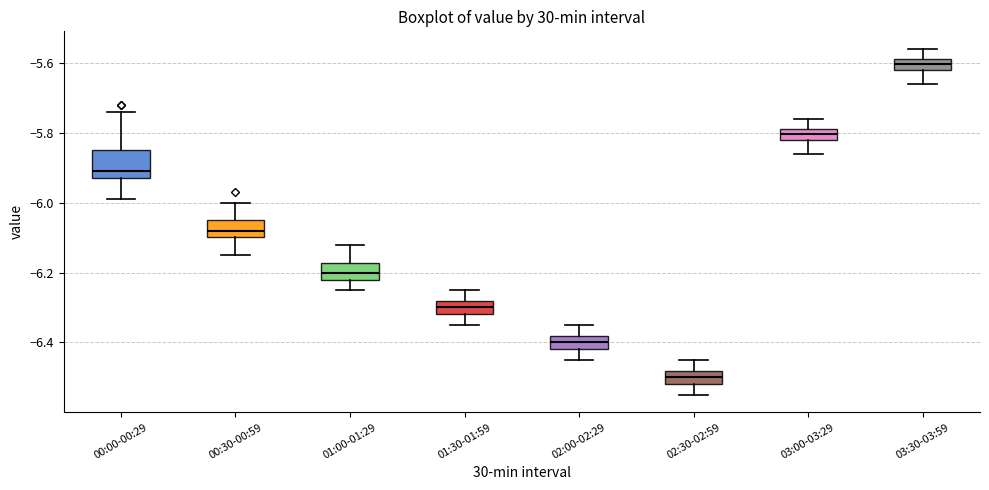

Reading left to right, read every box against the y-axis: the position of its median line, the range the box covers, and the ends of its whiskers. The values are not printed on the chart, so give them approximately, as read against the axis.

00:00-00:29: median -5.90, box -5.92 to -5.84, whiskers -5.98 to -5.74
00:30-00:59: median -6.08, box -6.10 to -6.04, whiskers -6.14 to -6.00
01:00-01:29: median -6.20, box -6.22 to -6.18, whiskers -6.24 to -6.12
01:30-01:59: median -6.30, box -6.32 to -6.28, whiskers -6.34 to -6.24
02:00-02:29: median -6.40, box -6.42 to -6.38, whiskers -6.44 to -6.34
02:30-02:59: median -6.50, box -6.52 to -6.48, whiskers -6.54 to -6.44
03:00-03:29: median -5.80, box -5.82 to -5.78, whiskers -5.86 to -5.76
03:30-03:59: median -5.60, box -5.62 to -5.58, whiskers -5.66 to -5.56